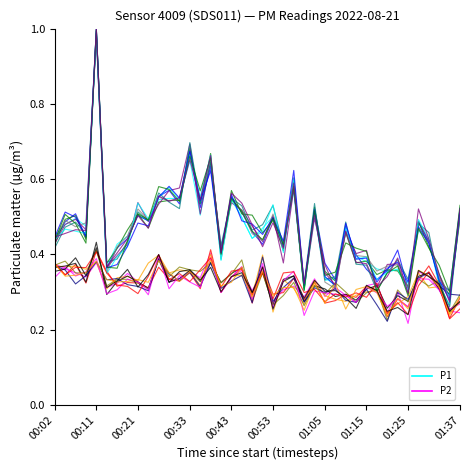

Does the chart display data point markers on the line(s)?

No